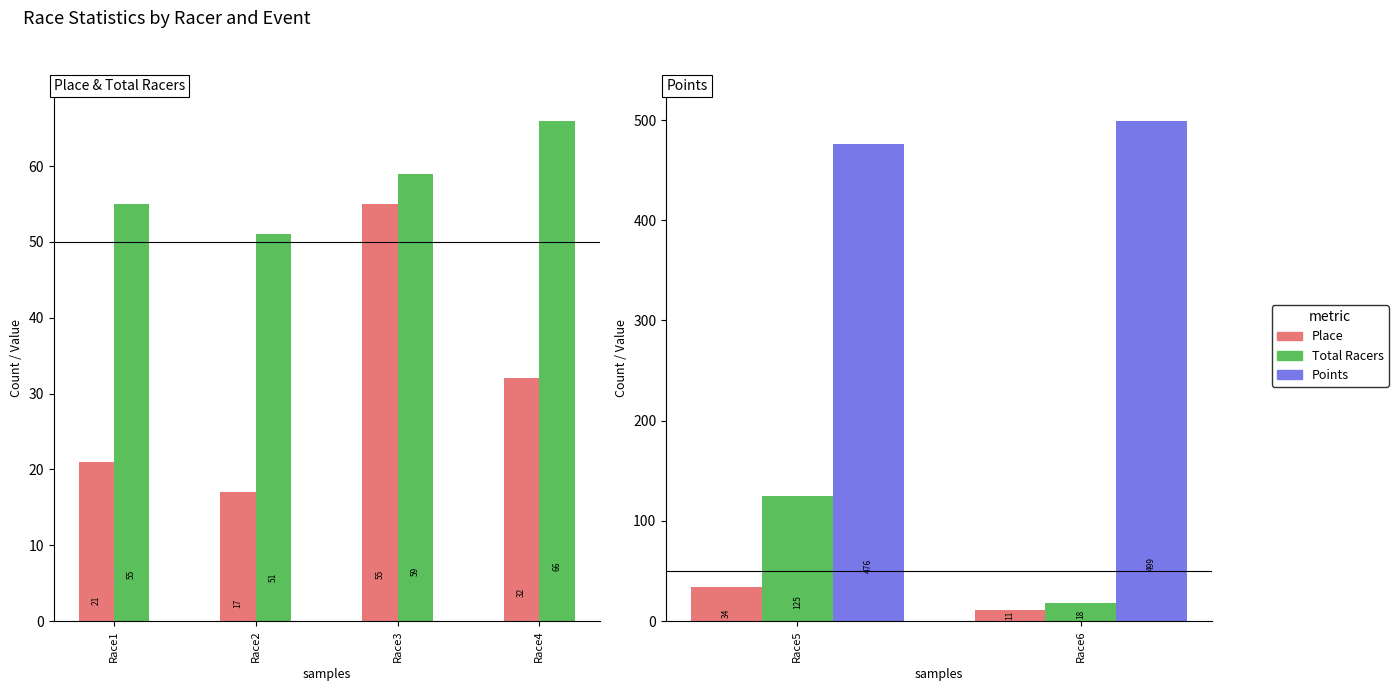

Rank the series by their maximum value, from lowest to highest.

Place, Total Racers, Points